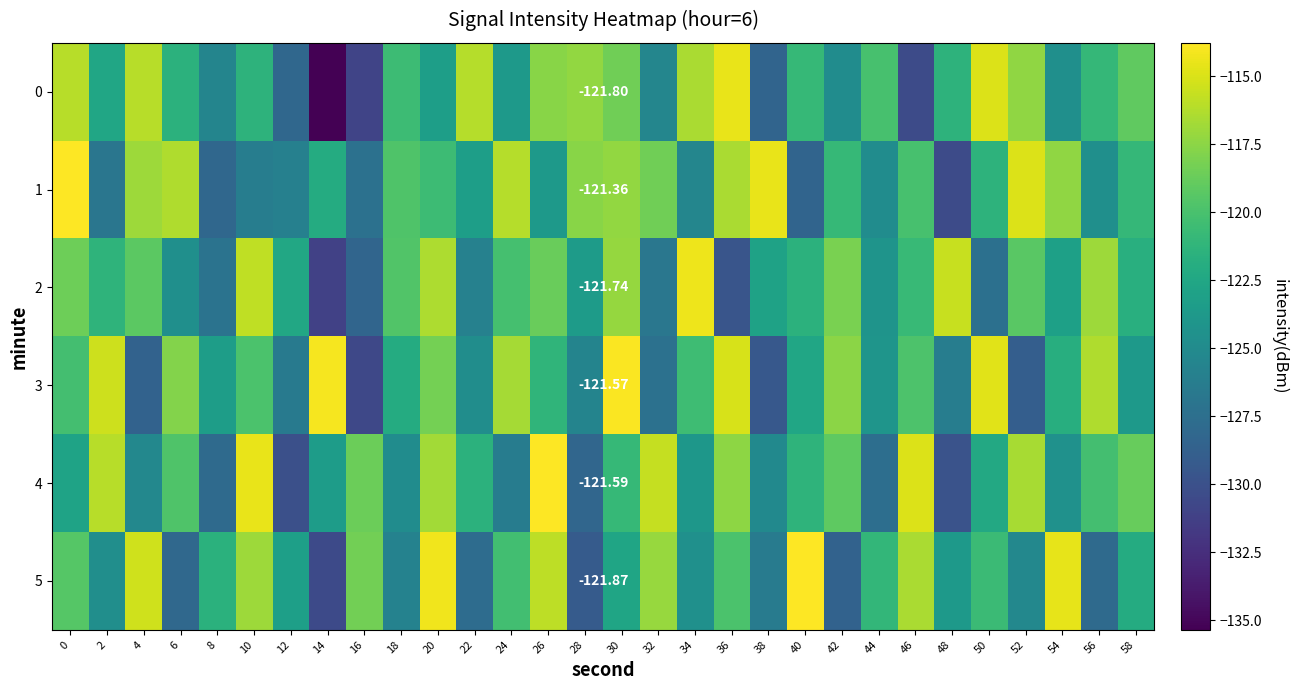

Is the value of 0 at 2 greater than the value of 5 at 38?

Yes